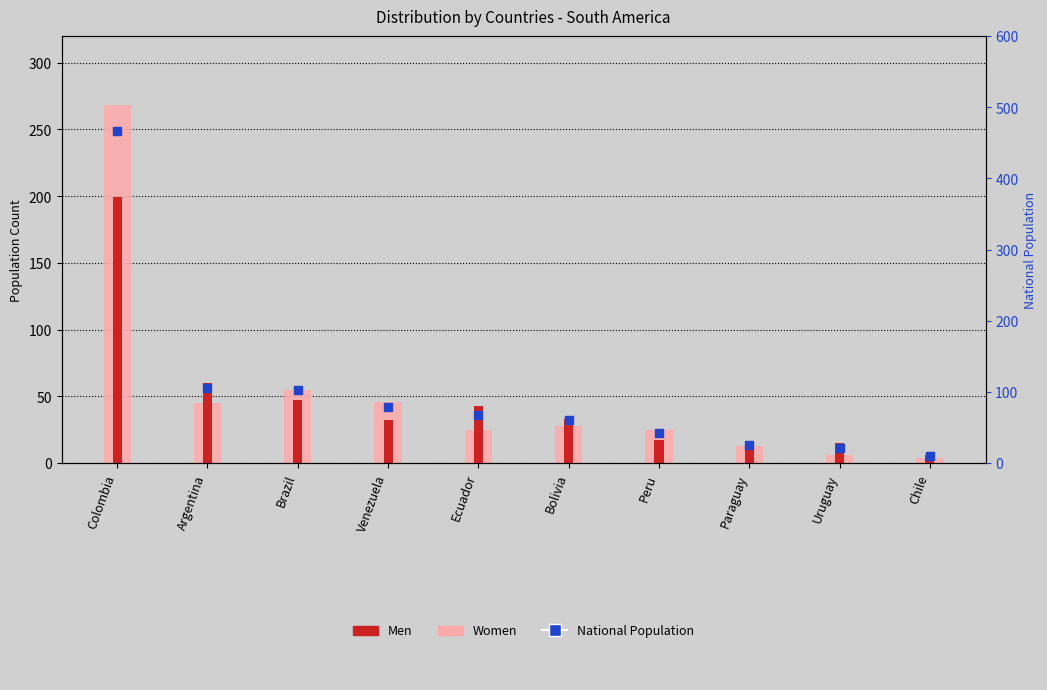

Which series has the largest total across all categories?

National Population